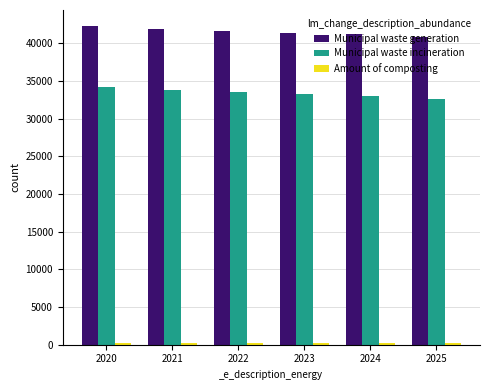

Between 2021 and 2024, which series saw the biggest shift?

Municipal waste incineration